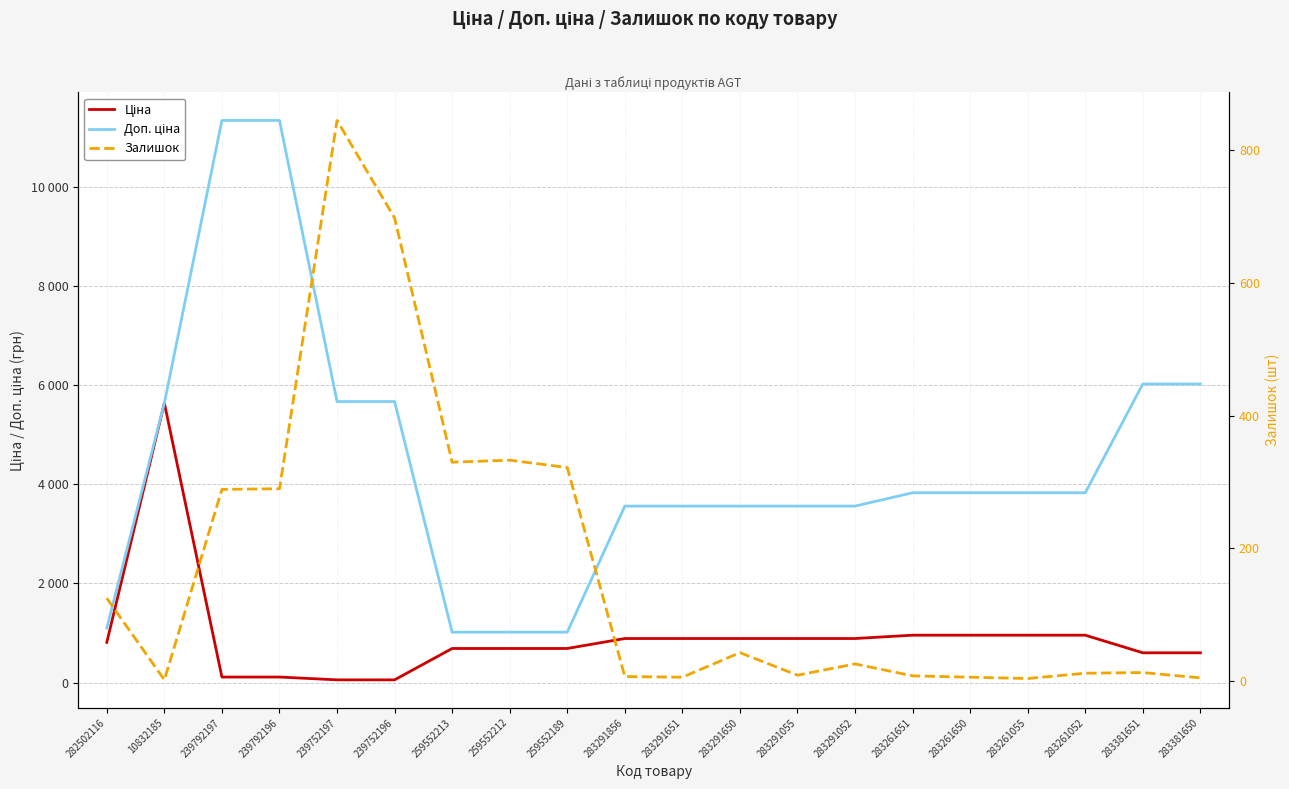

Rank the series by their maximum value, from highest to lowest.

Доп. ціна, Ціна, Залишок